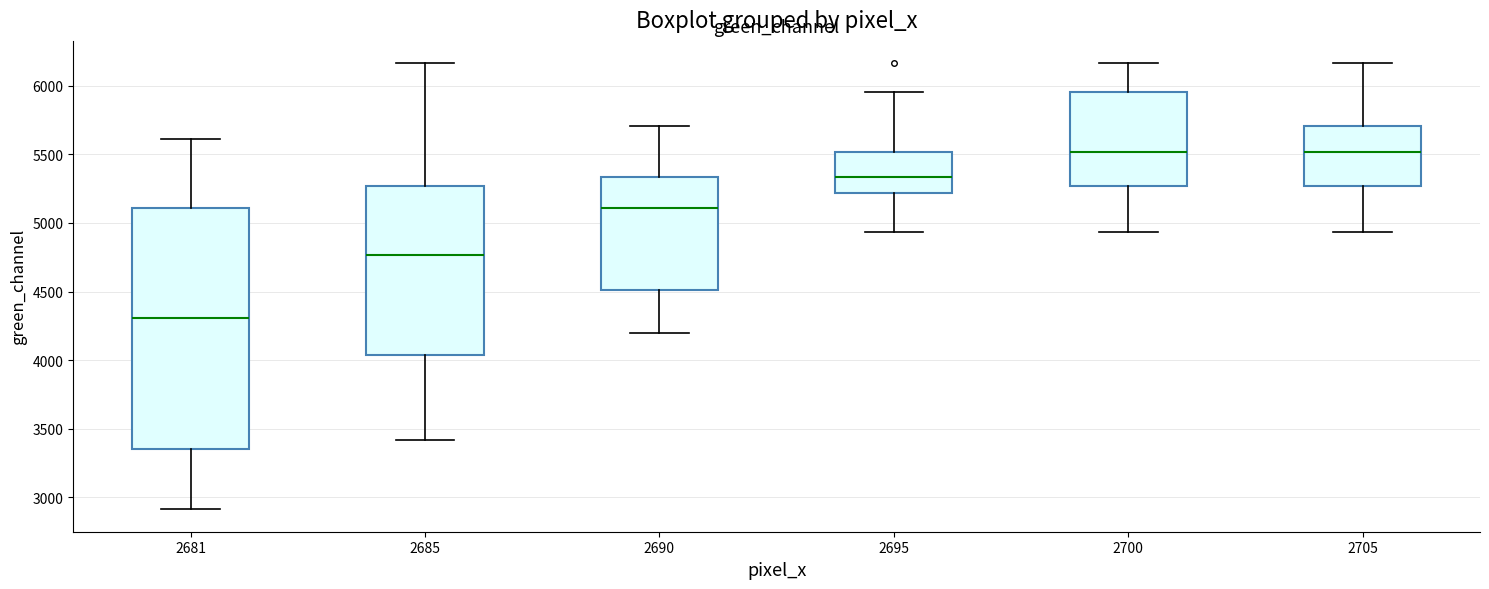

Comparing the boxes themselves (not the whiskers), which one is the tallest?

2681